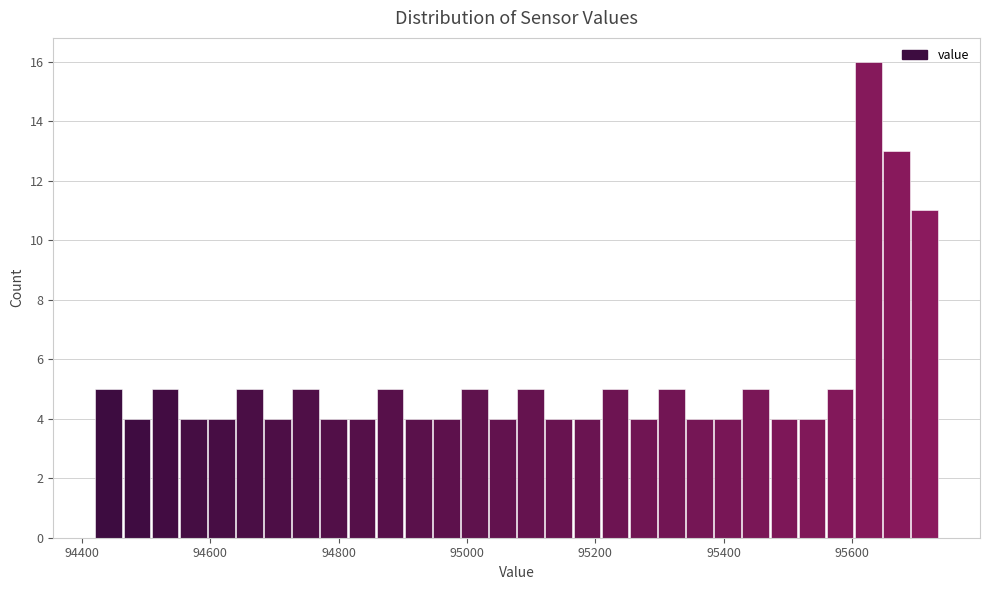

Read against the x-axis, roughly where is the centre of the tallest bar?

95620